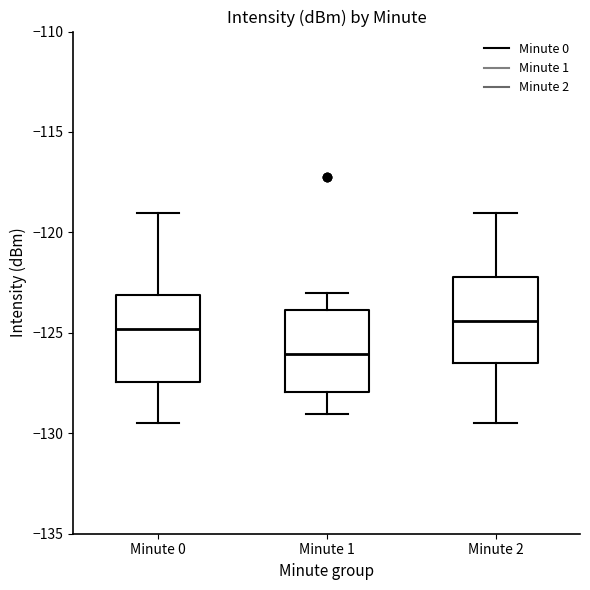

Where is the upper edge of the box for Minute 1 on the y-axis? The values are not printed on the chart, so give them approximately, as read against the axis.

-124.0